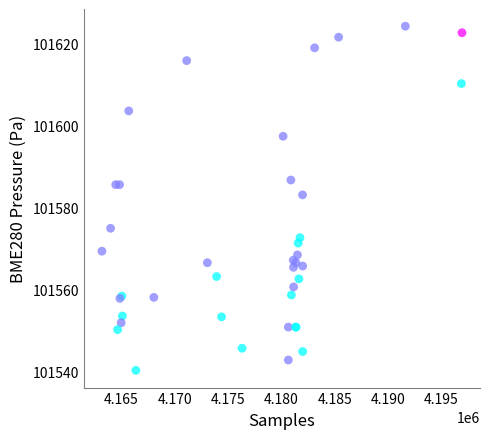

What Y value in the scatter plot is closest to 101582?

101583.2